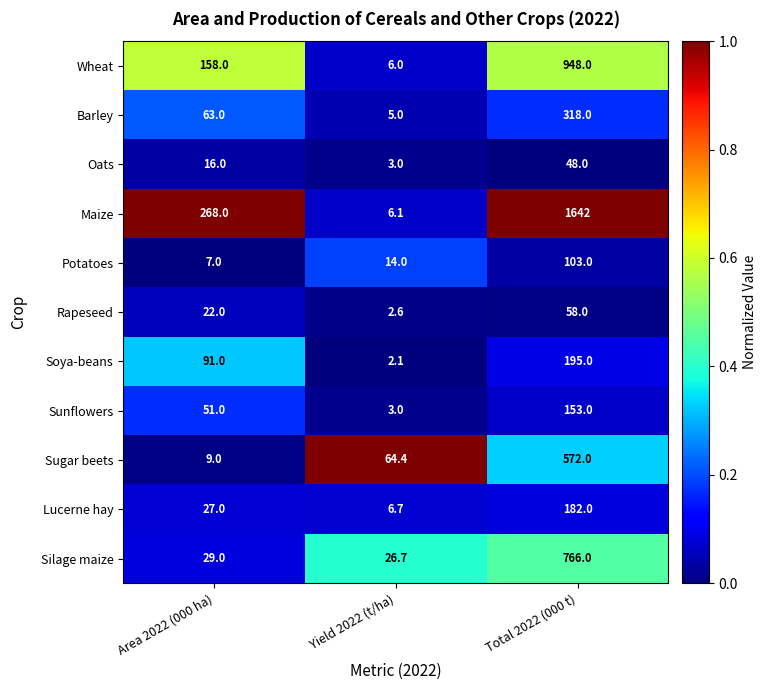

What is the average value of the Rapeseed series?

27.5